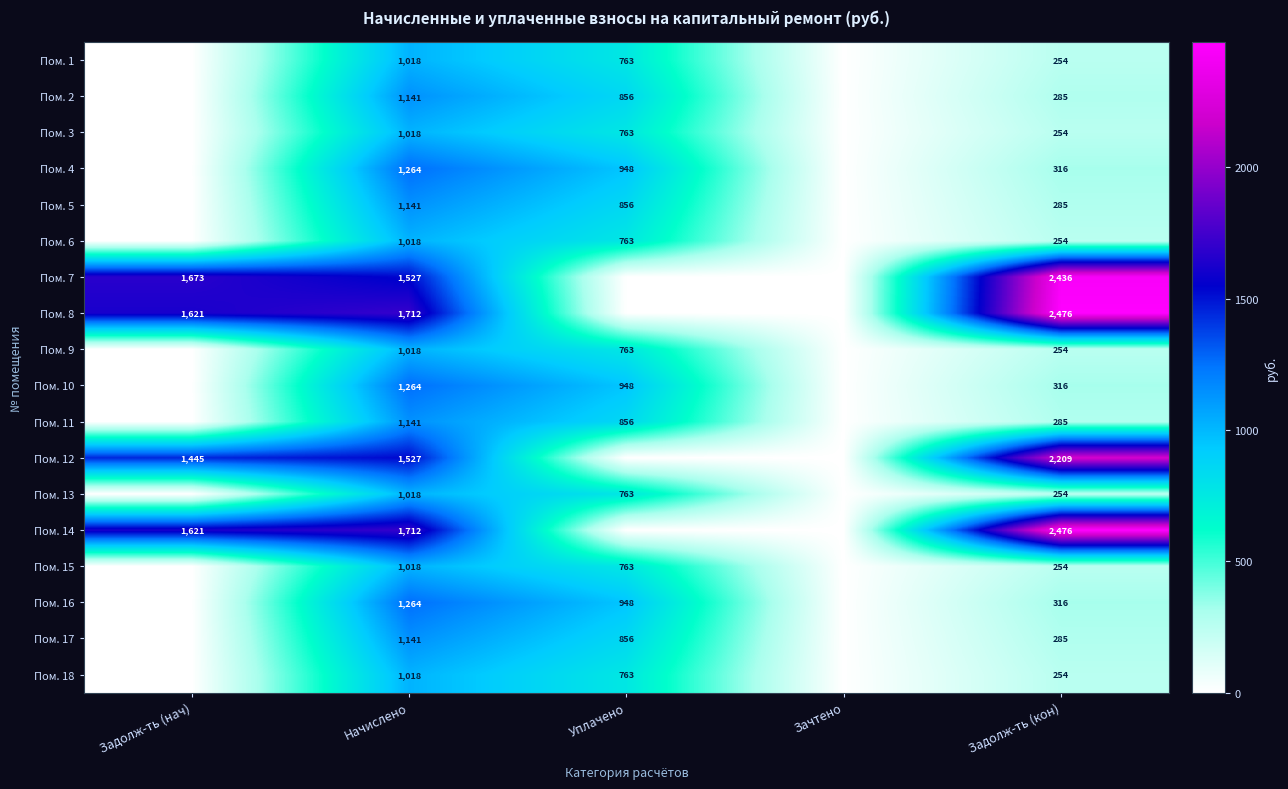

Is it true that Пом. 7 equals 1673 at Задолж-ть (нач)?

True